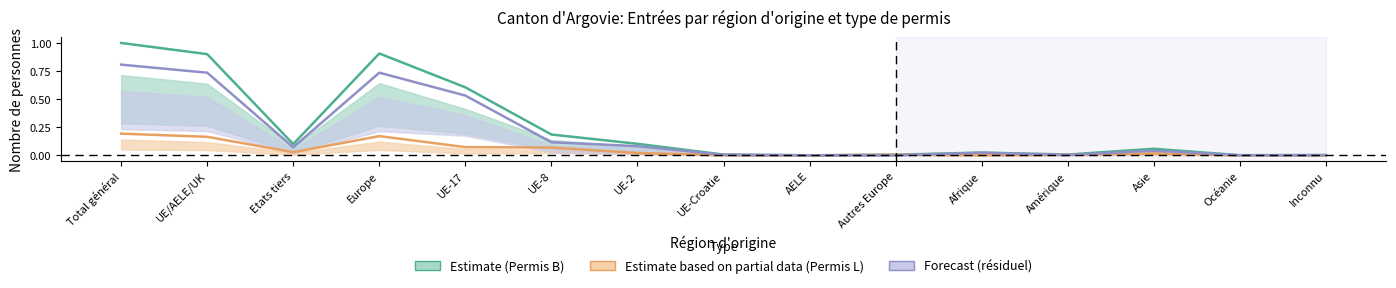

What position from the right is Océanie?

2